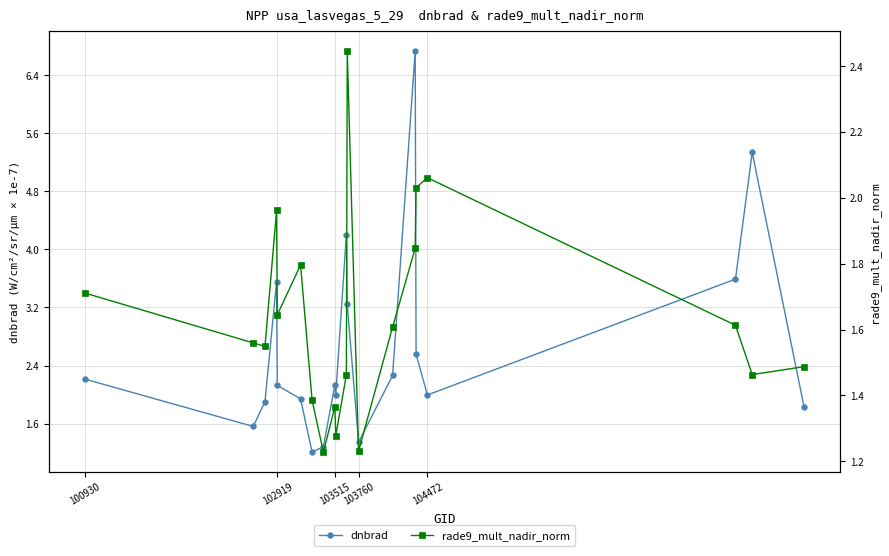

What is the lowest value of the rade9_mult_nadir_norm series?

1.2